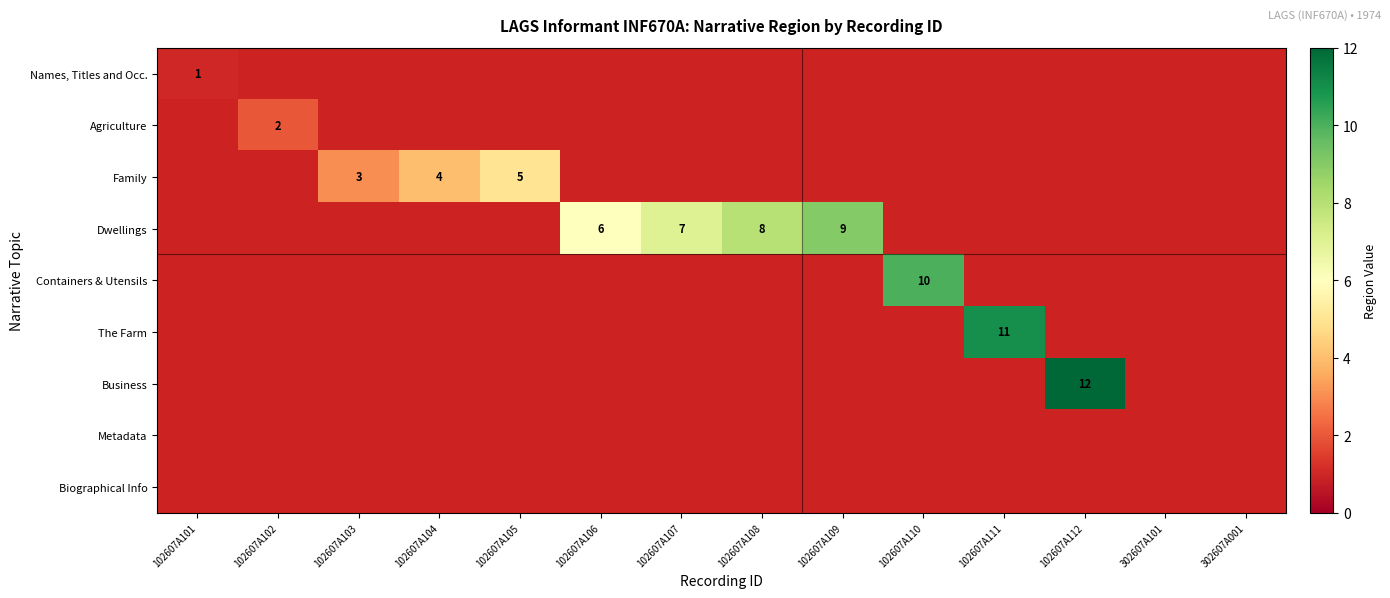

Is it true that Family equals 5 at 102607A103?

False